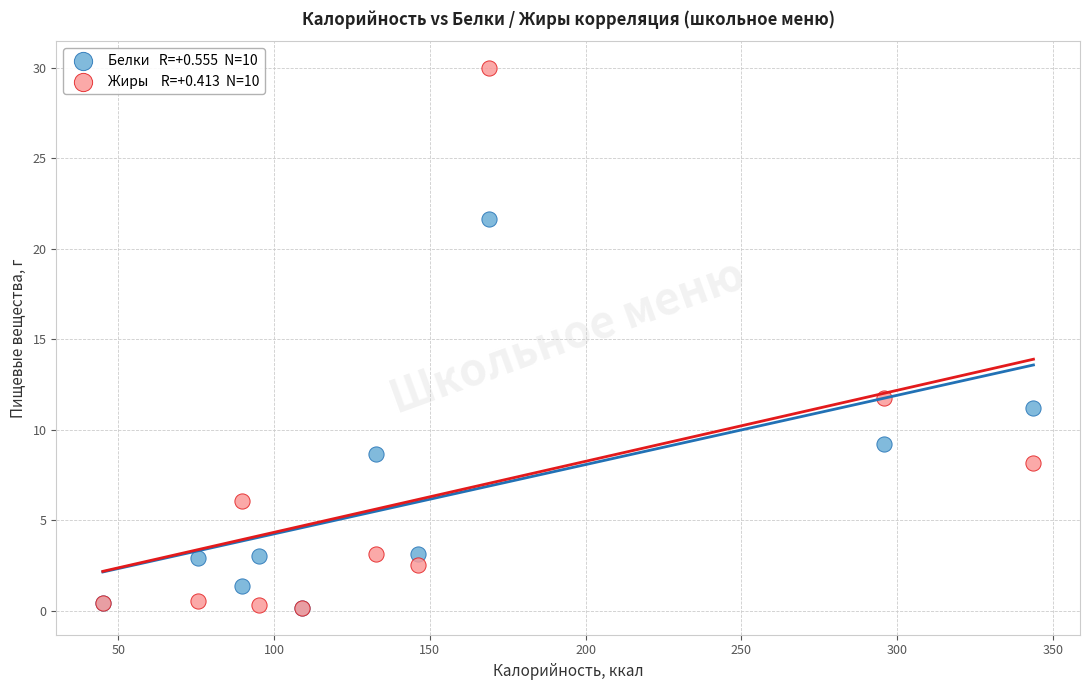

Across all series, what Y value is closest to 15?

11.7